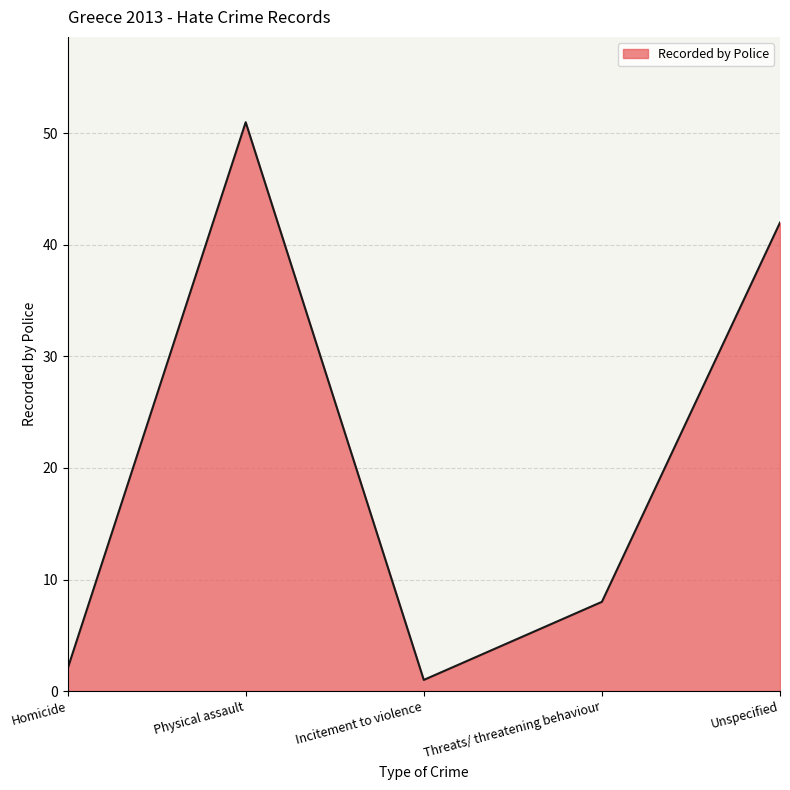

Which category has the highest value across all series?

Physical assault